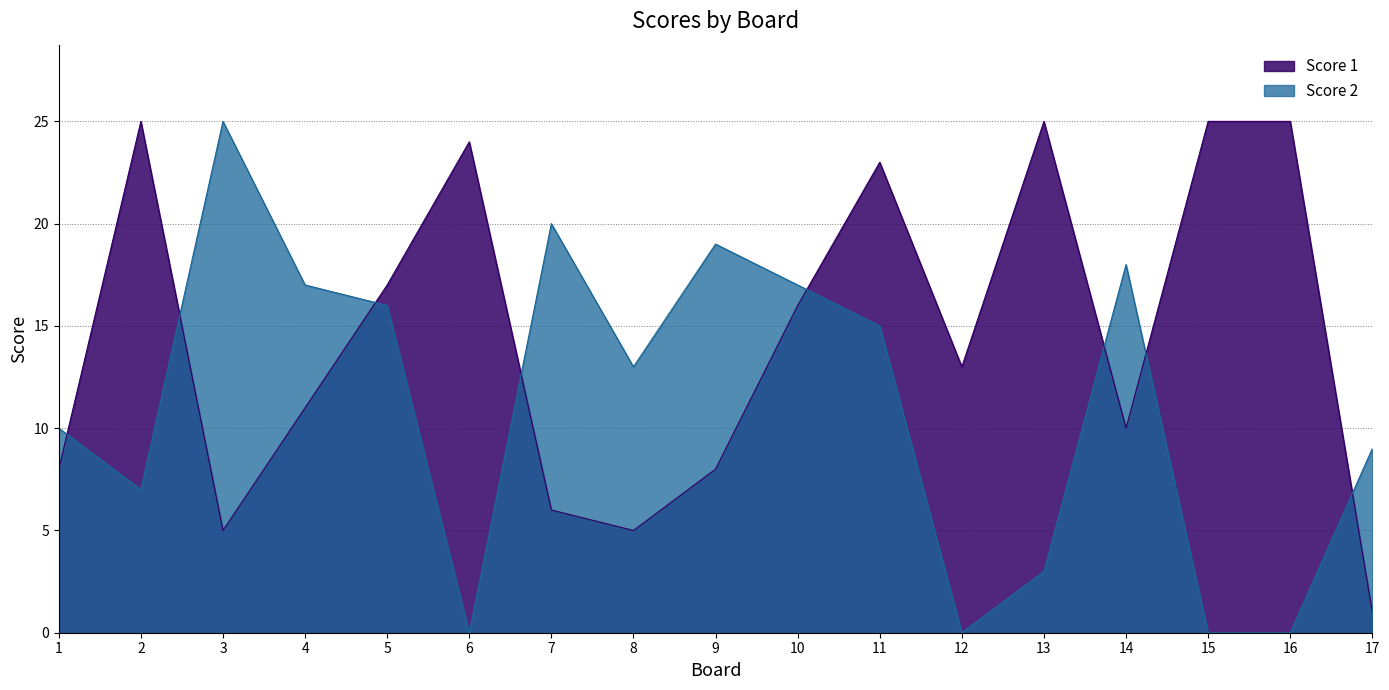

What is the spread (max minus min) of values at 9?

11